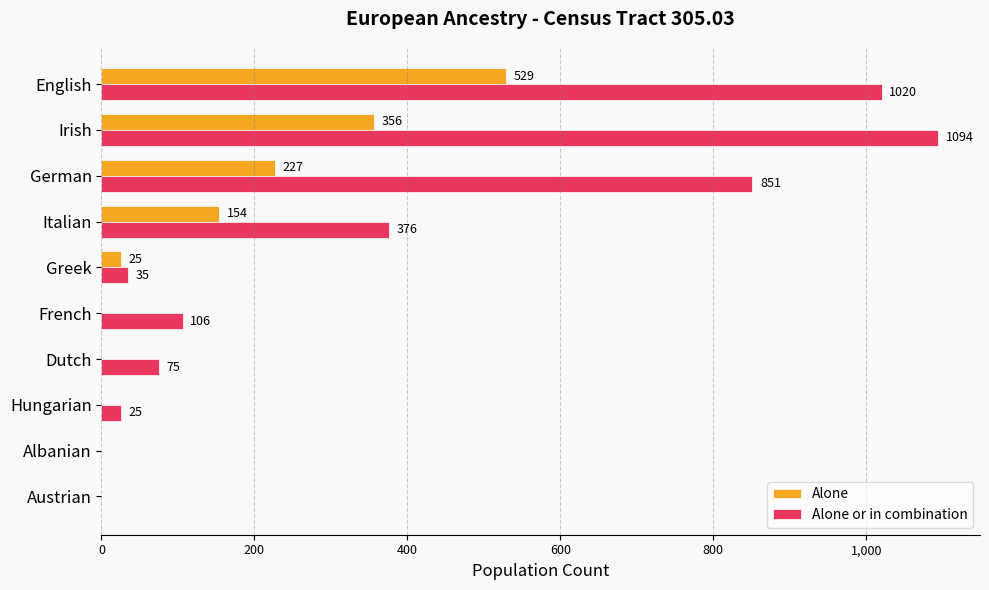

At which category does the chart reach its peak across all series?

Irish